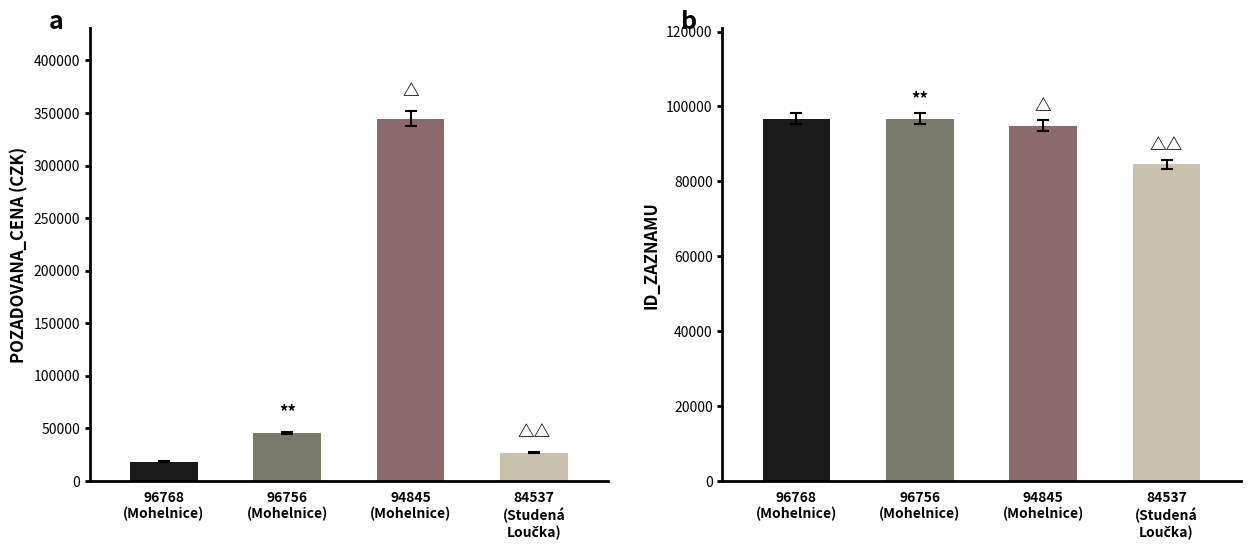

Which series has the widest spread of values?

POZADOVANA_CENA